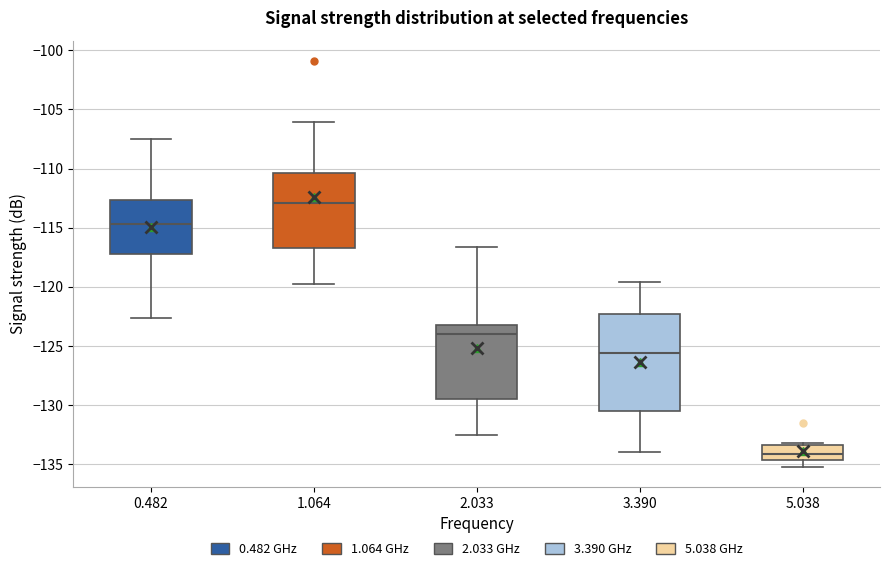

Reading left to right, transcribe this box plot: for each box, give where its median line is, the range the box spans, and where its two whiskers end, as read against the y-axis. The values are not printed on the chart, so give them approximately, as read against the axis.

0.482: median -114.5, box -117.0 to -112.5, whiskers -122.5 to -107.5
1.064: median -113.0, box -116.5 to -110.5, whiskers -120.0 to -106.0
2.033: median -124.0, box -129.5 to -123.0, whiskers -132.5 to -116.5
3.390: median -125.5, box -130.5 to -122.5, whiskers -134.0 to -119.5
5.038: median -134.0, box -134.5 to -133.5, whiskers -135.0 to -133.0